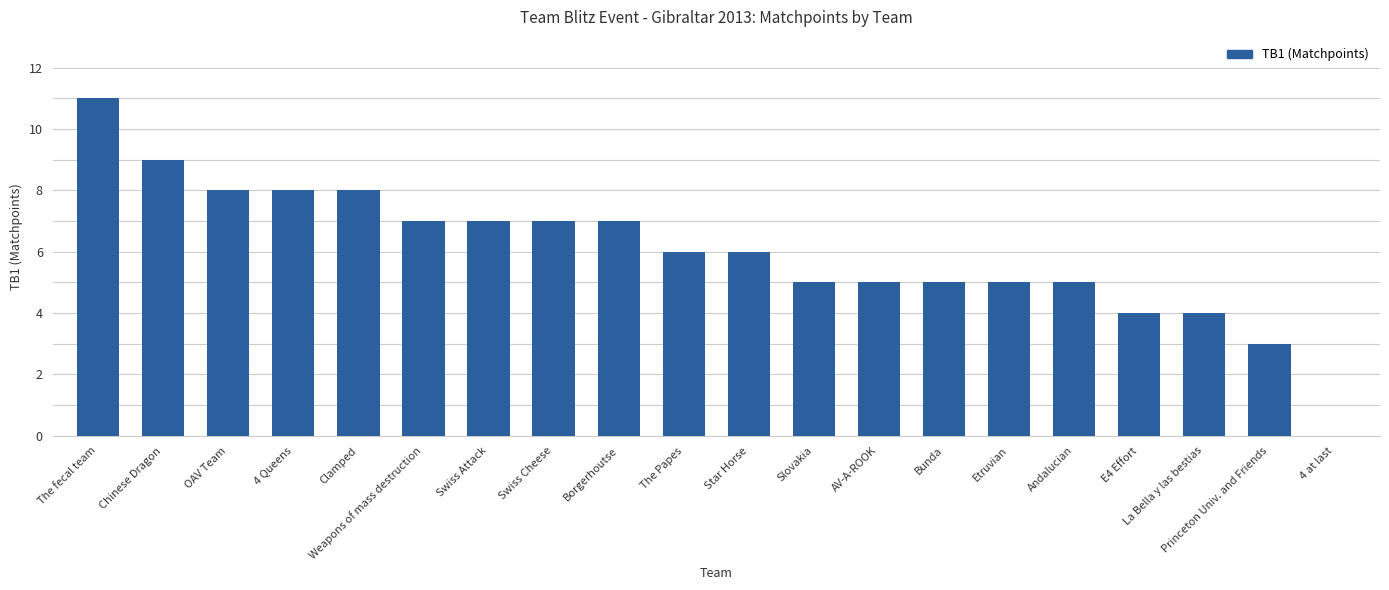

Which label corresponds to the largest value in the chart?

The fecal team